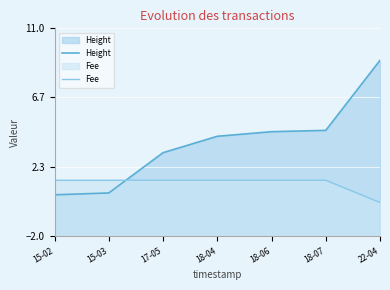

How many data points in Fee are less than 1?

1